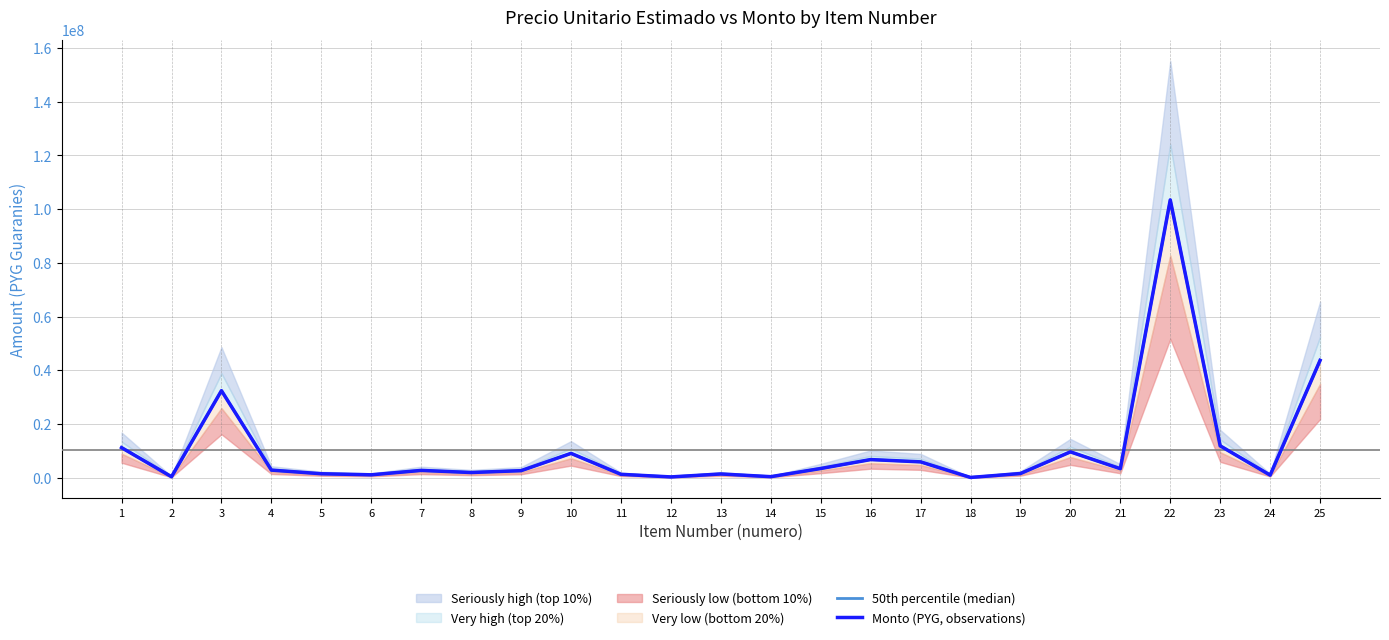

At which category does 50th percentile (median) reach its first local peak?

3